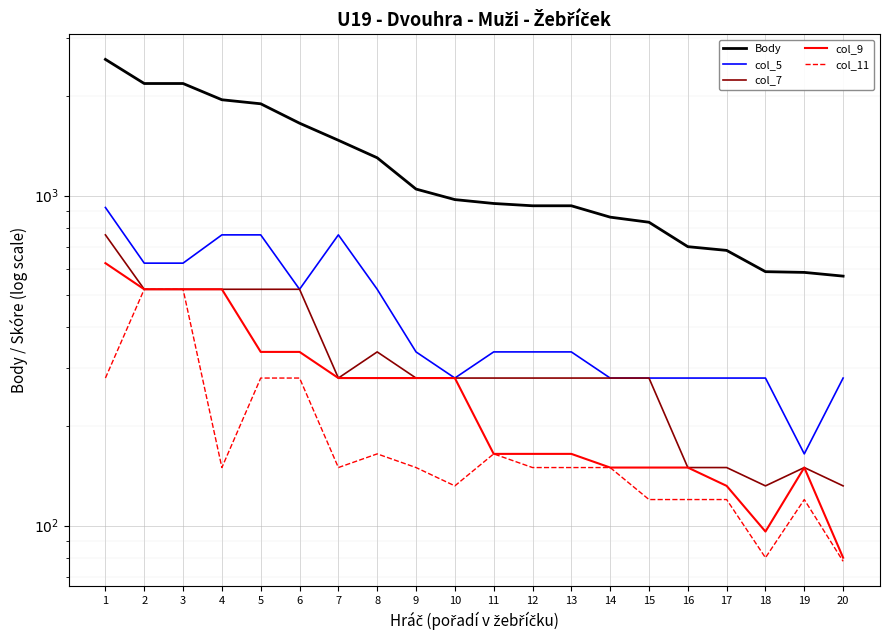

Reading left to right, transcribe all the data shown in this chart.

Body: 2584	2184	2184	1950	1896	1656	1470	1301	1046	972	946	931	931	860	830	700	682	588	585	570
col_5: 920	624	624	760	760	520	760	520	336	280	336	336	336	280	280	280	280	280	165	280
col_7: 760	520	520	520	520	520	280	336	280	280	280	280	280	280	280	150	150	132	150	132
col_9: 624	520	520	520	336	336	280	280	280	280	165	165	165	150	150	150	132	96	150	80
col_11: 280	520	520	150	280	280	150	165	150	132	165	150	150	150	120	120	120	80	120	78